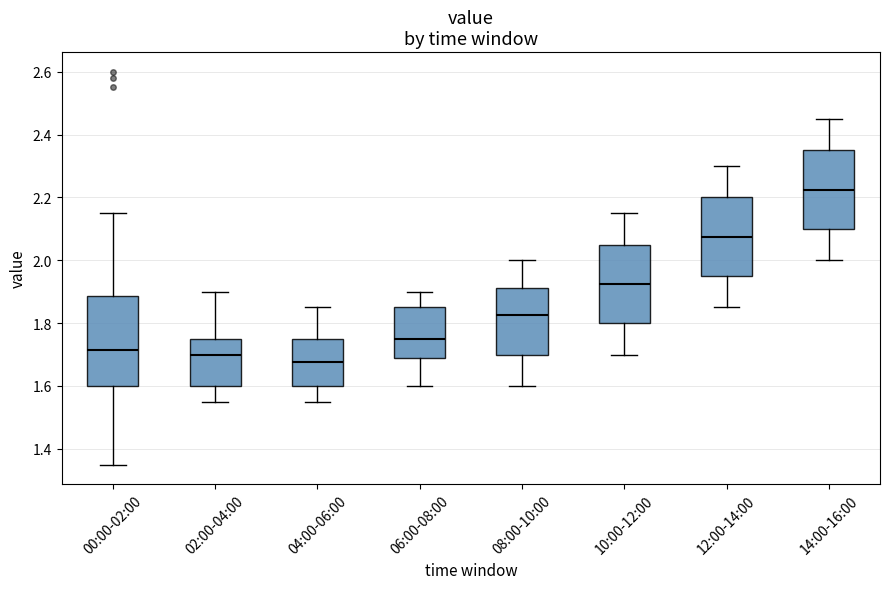

Reading left to right, transcribe this box plot: for each box, give where its median line is, the range the box spans, and where its two whiskers end, as read against the y-axis. The values are not printed on the chart, so give them approximately, as read against the axis.

00:00-02:00: median 1.72, box 1.60 to 1.88, whiskers 1.36 to 2.16
02:00-04:00: median 1.70, box 1.60 to 1.76, whiskers 1.56 to 1.90
04:00-06:00: median 1.68, box 1.60 to 1.76, whiskers 1.56 to 1.86
06:00-08:00: median 1.76, box 1.68 to 1.86, whiskers 1.60 to 1.90
08:00-10:00: median 1.82, box 1.70 to 1.92, whiskers 1.60 to 2.00
10:00-12:00: median 1.92, box 1.80 to 2.06, whiskers 1.70 to 2.16
12:00-14:00: median 2.08, box 1.96 to 2.20, whiskers 1.86 to 2.30
14:00-16:00: median 2.22, box 2.10 to 2.36, whiskers 2.00 to 2.46